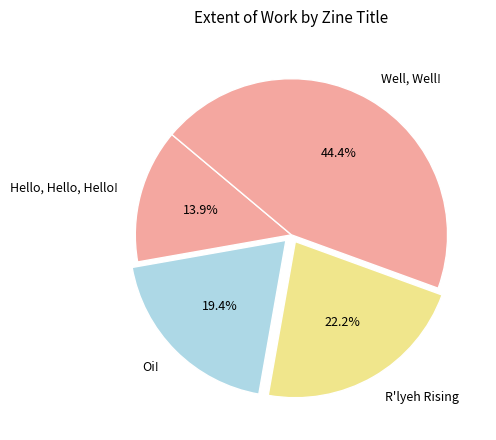

Is it true that R'lyeh Rising is 13% of the pie?

False